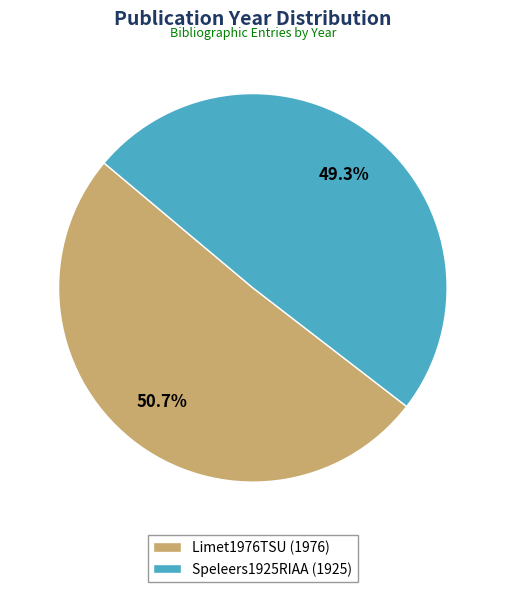

Between Speleers1925RIAA (1925) and Limet1976TSU (1976), which is larger?

Limet1976TSU (1976)